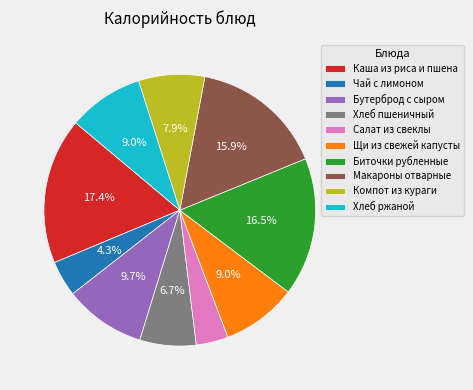

To the nearest percent, what percentage of the pie is Салат из свеклы?

4%